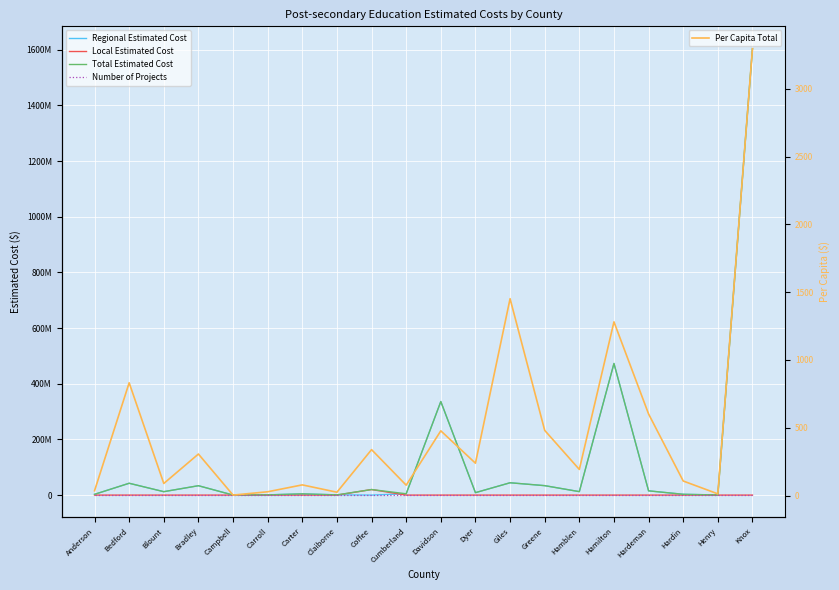

At Davidson, list the series in order from largest to smallest.

Regional Estimated Cost, Total Estimated Cost, Per Capita Total, Number of Projects, Local Estimated Cost